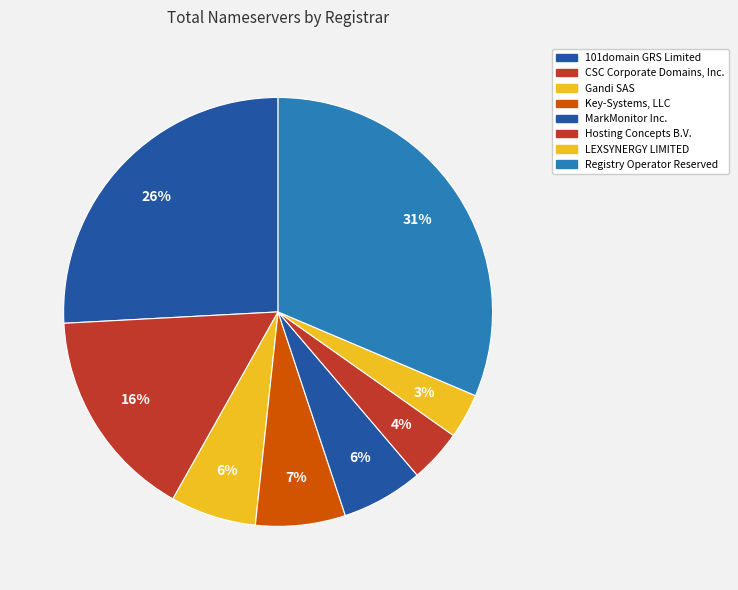

To the nearest percent, what portion does Hosting Concepts B.V. represent?

4%